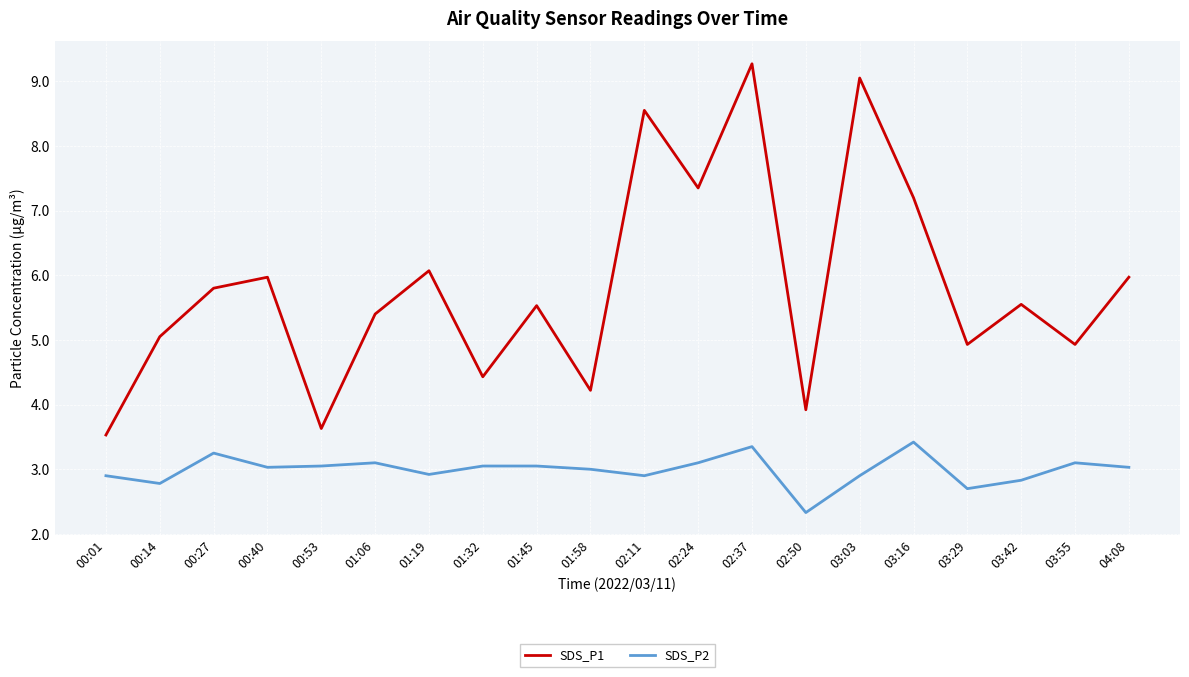

The SDS_P1 series shows 4.7 at 03:03. True or false?

False